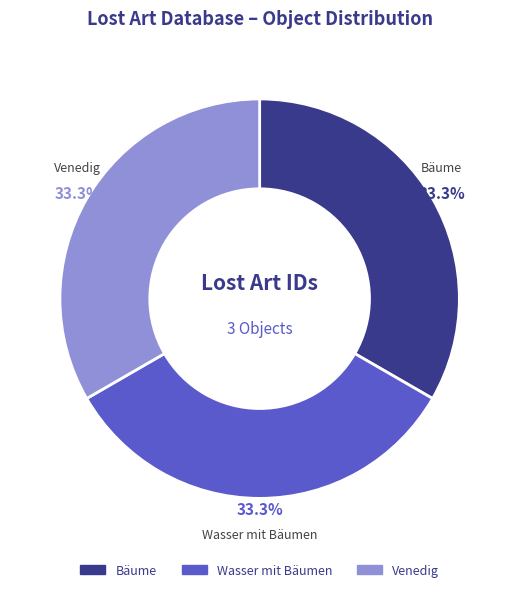

Is there a majority slice in this chart?

No